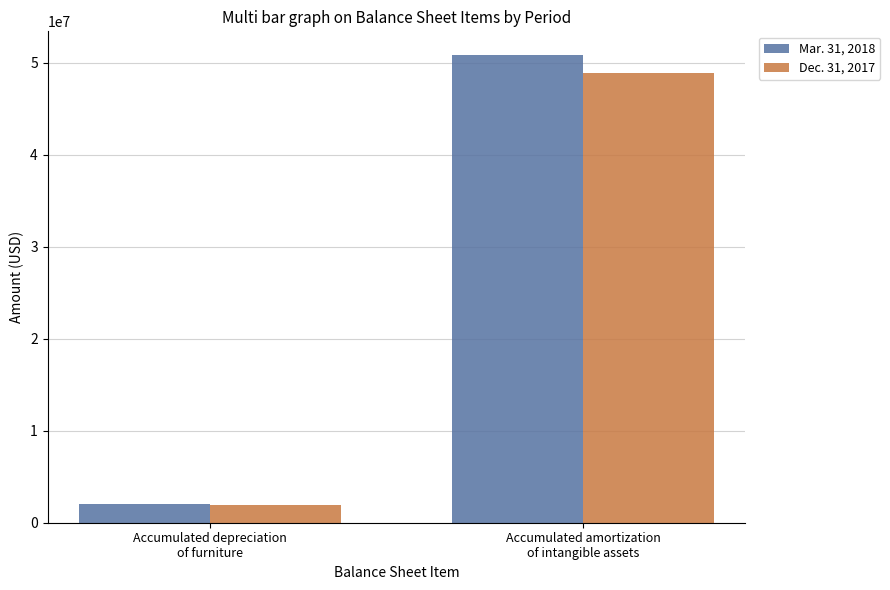

What is the label of the 2nd bar from the left?

Accumulated amortization
of intangible assets